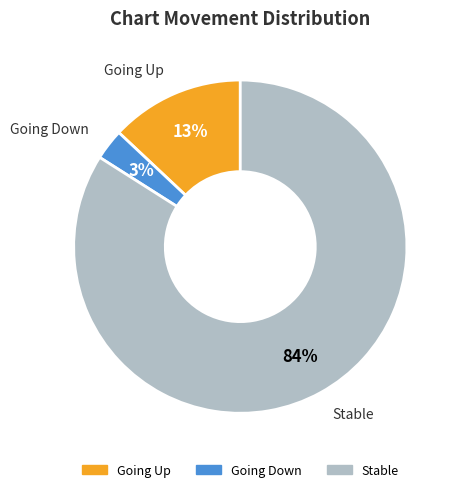

How many segments does this pie chart have?

3